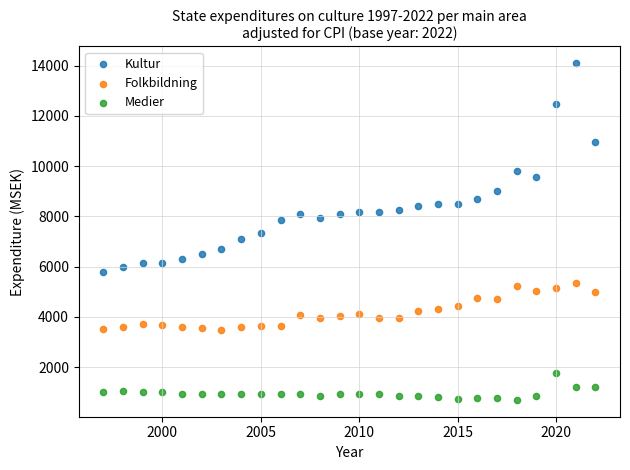

Across all data points, what is the range of Y values (max minus min)?

13400